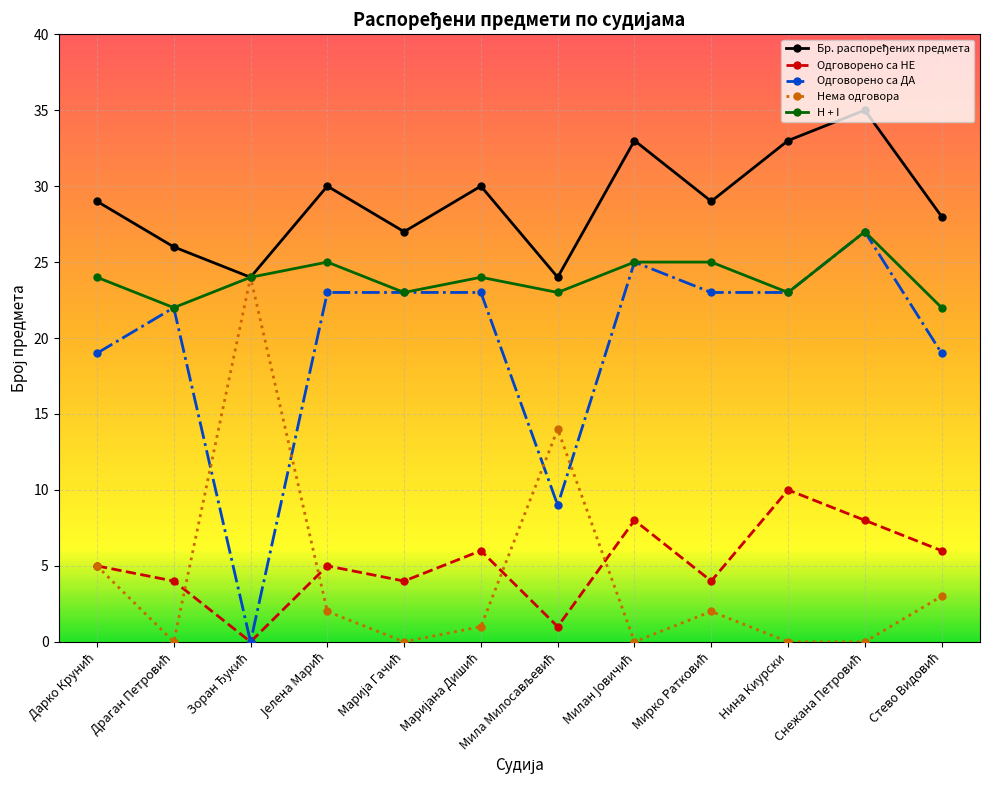

The value of Нема одговора at Нина Киурски is -15. True or false?

False